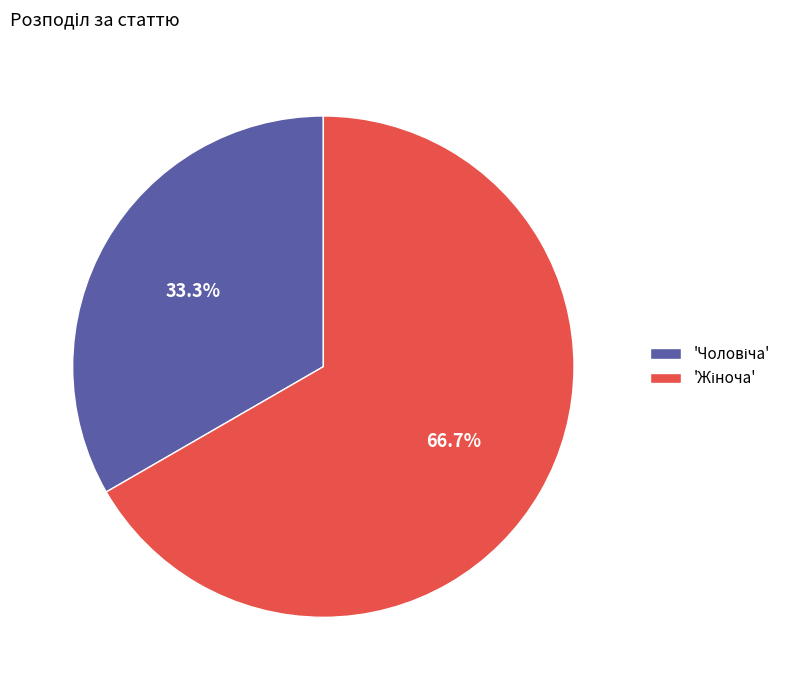

Is there any slice that represents more than half of the pie?

Yes